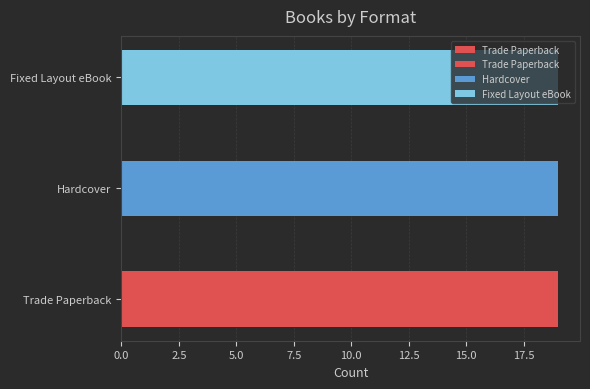

Which series has the largest total across all categories?

Trade Paperback